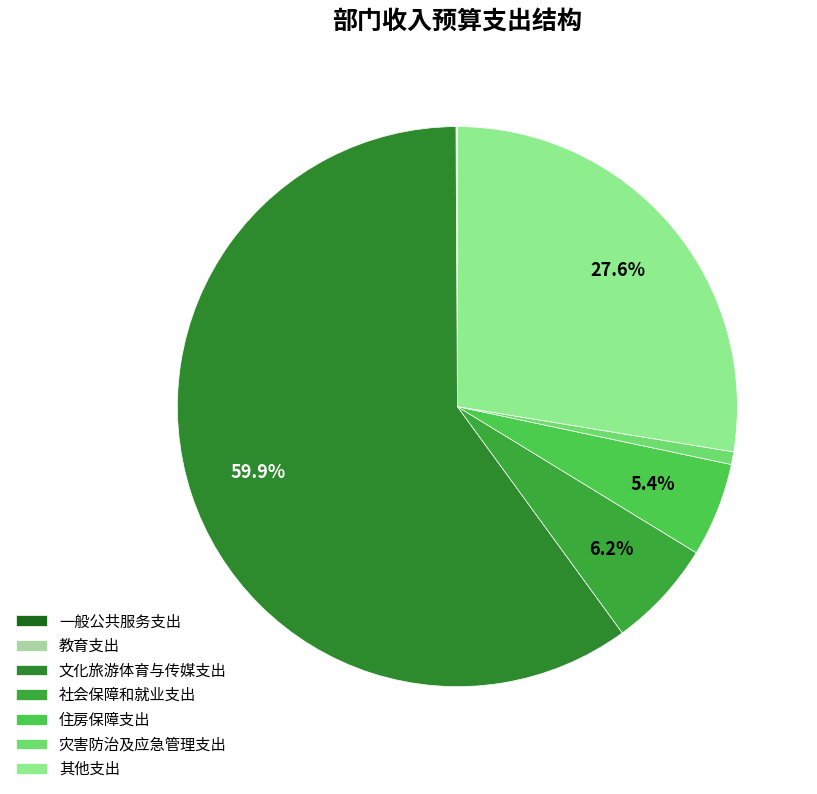

Is it true that 社会保障和就业支出 is 1% of the pie?

False